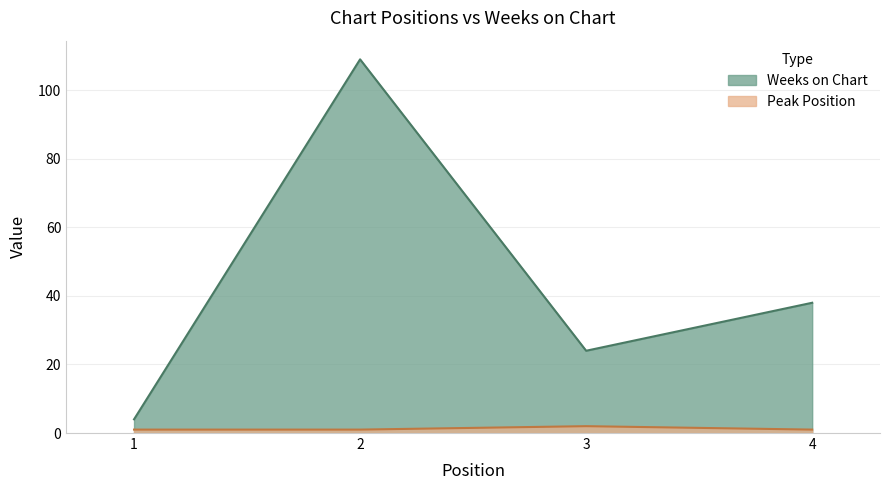

Count the Weeks on Chart values in the range 24 to 109.

3